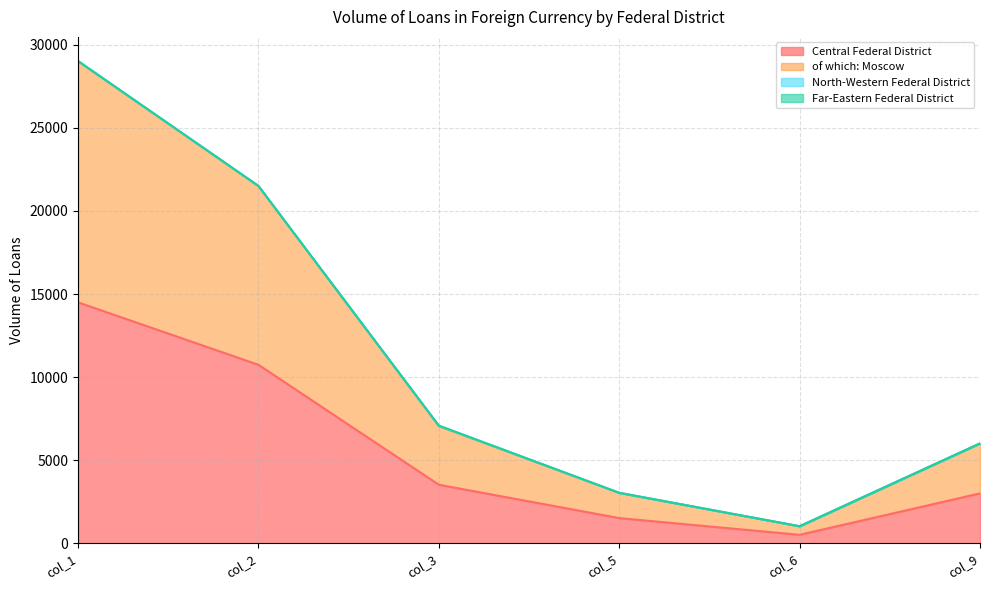

What is the value of the of which: Moscow point at the 2nd from the left?

21488